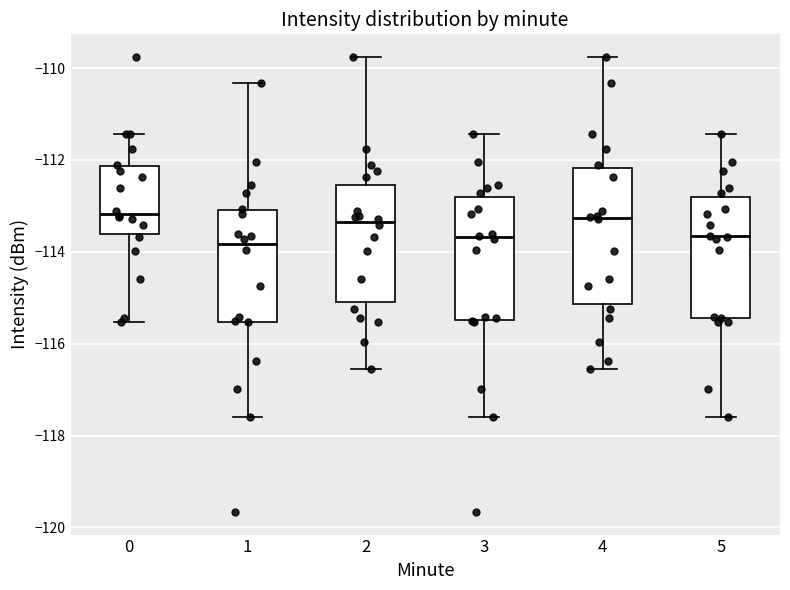

Comparing the boxes themselves (not the whiskers), which one is the tallest?

4